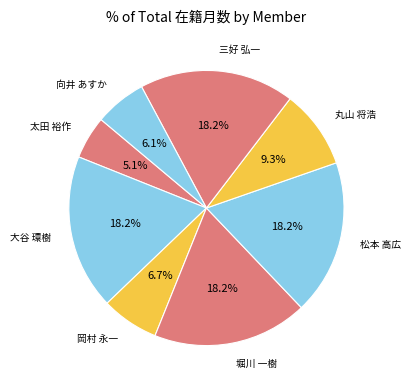

What is the smallest slice in the pie chart?

太田 裕作